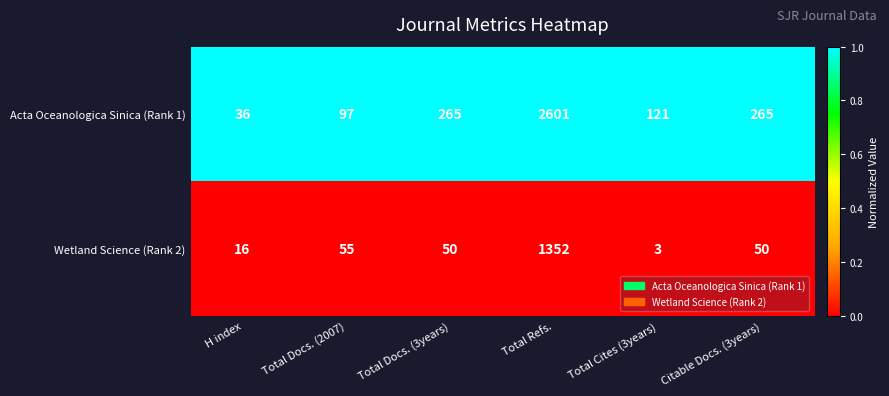

What is the total value across all series at Total Docs. (3years)?

315